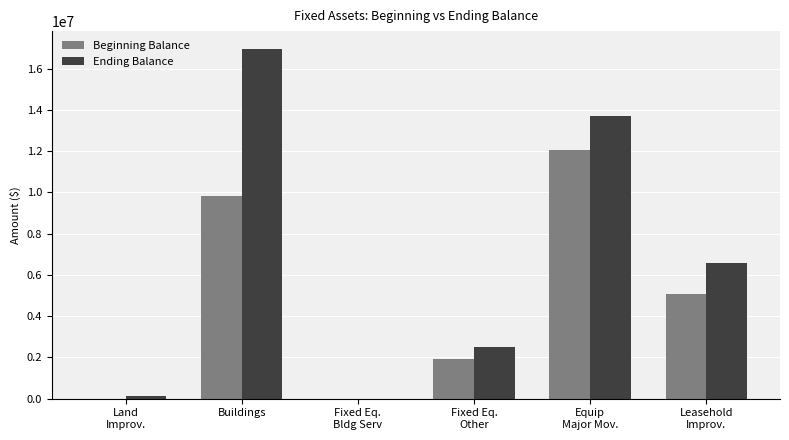

The Beginning Balance series shows 8779957.3 at Leasehold
Improv.. True or false?

False